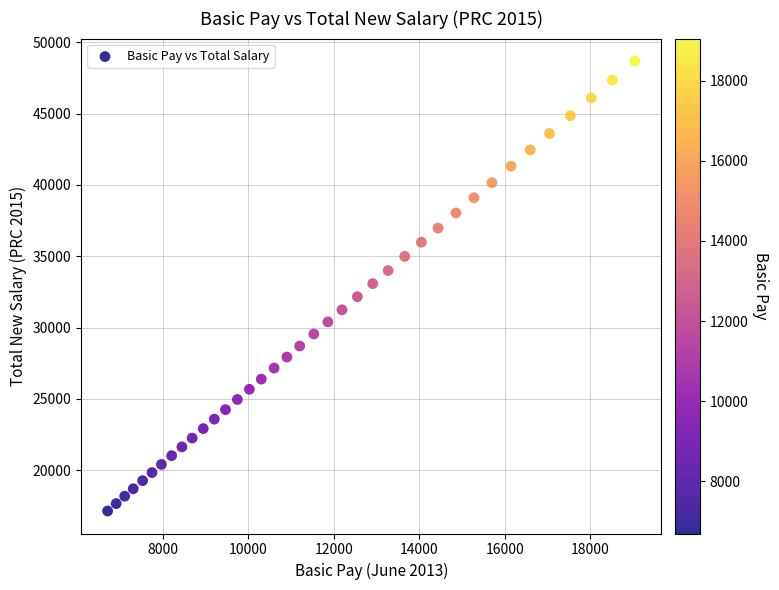

What is the range of Y values (max minus min)?

31557